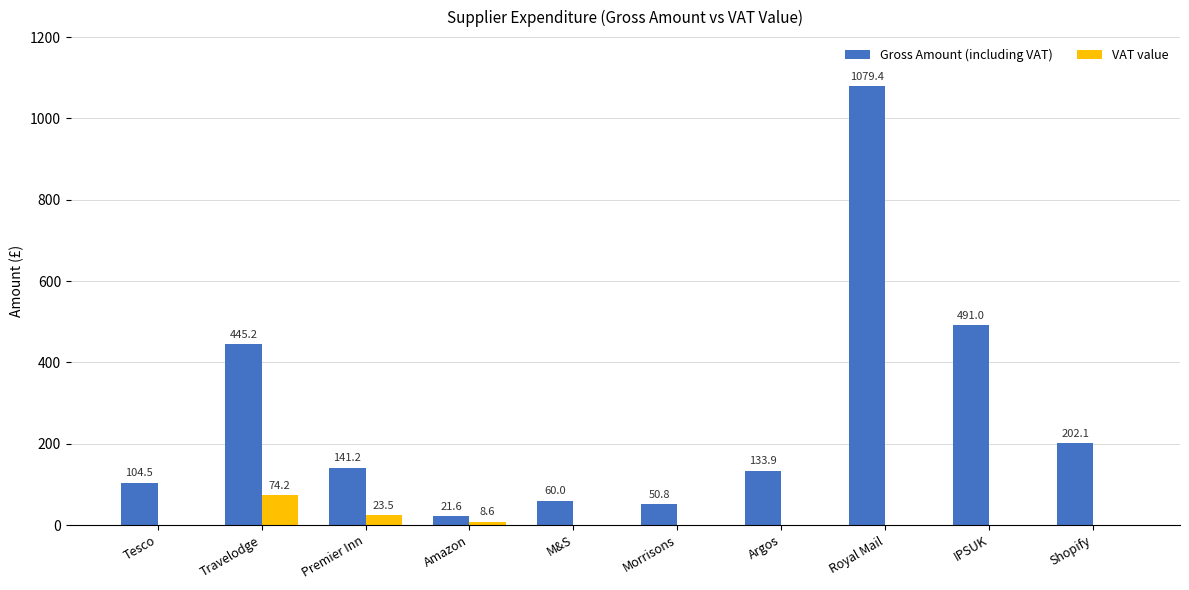

What is the sum of the Gross Amount (including VAT) values at IPSUK and Shopify?

693.1